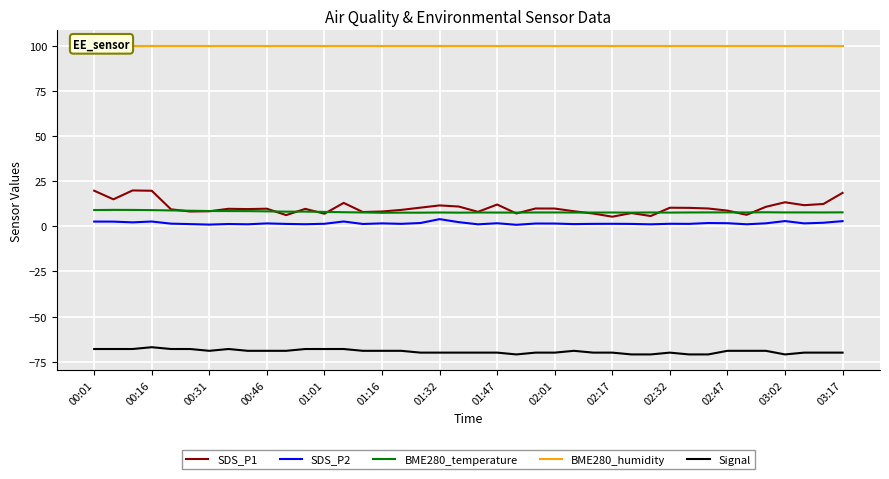

What is the difference between the maximum and second lowest values in the SDS_P2 series?

3.0